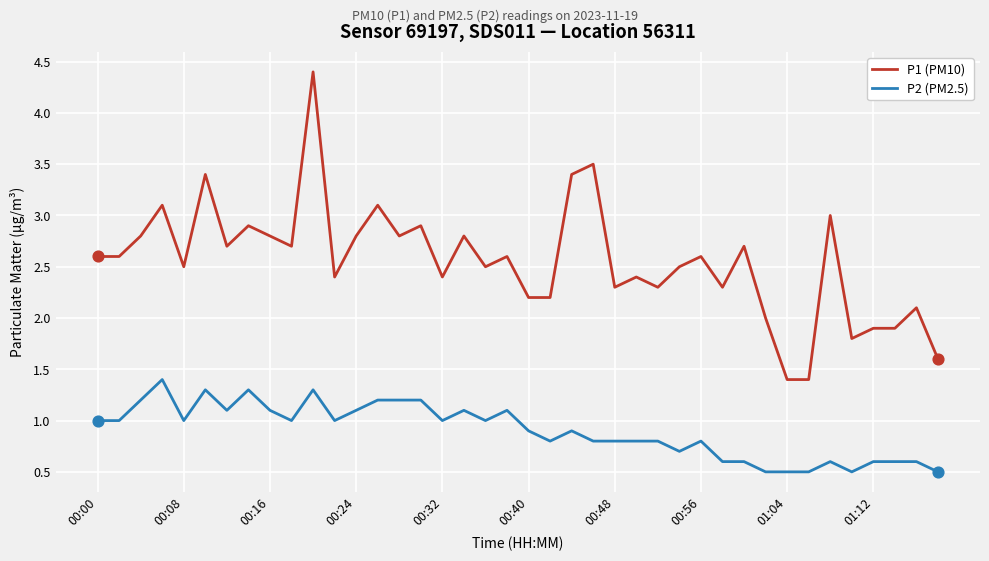

What are all the series names shown in the legend?

P1 (PM10), P2 (PM2.5)